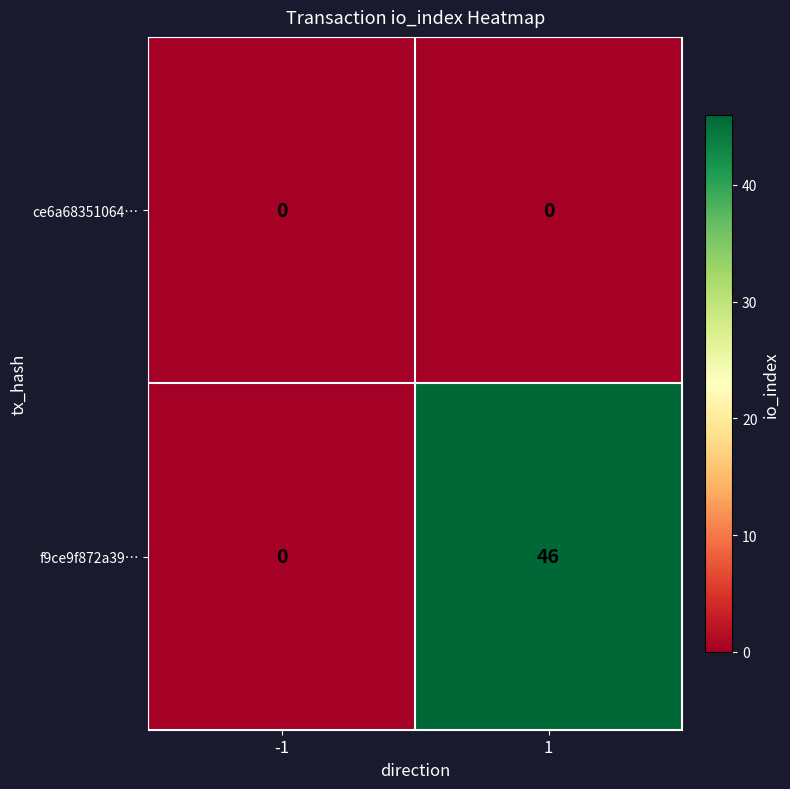

Which series has the largest total across all categories?

f9ce9f872a39…